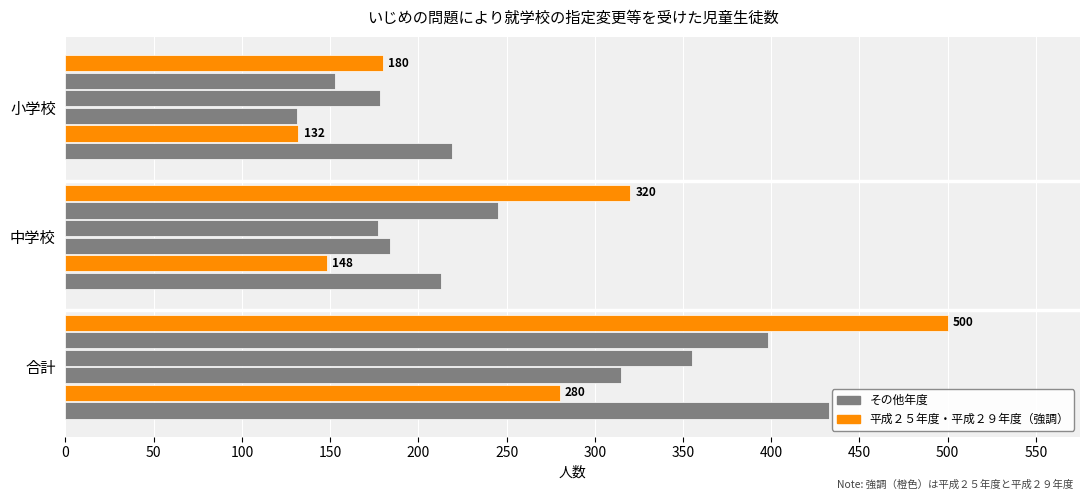

How many series are shown in this chart?

6